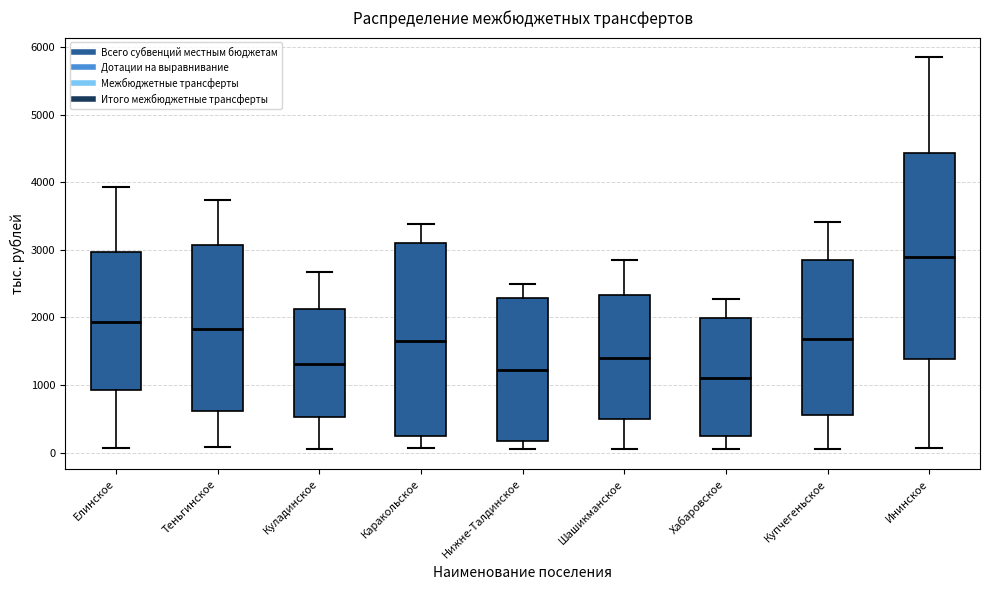

Reading left to right, read every box against the y-axis: the position of its median line, the range the box covers, and the ends of its whiskers. The values are not printed on the chart, so give them approximately, as read against the axis.

Елинское: median 1900, box 900 to 3000, whiskers 100 to 3900
Теньгинское: median 1800, box 600 to 3100, whiskers 100 to 3700
Куладинское: median 1300, box 500 to 2100, whiskers 0 to 2700
Каракольское: median 1700, box 200 to 3100, whiskers 100 to 3400
Нижне-Талдинское: median 1200, box 200 to 2300, whiskers 0 to 2500
Шашикманское: median 1400, box 500 to 2300, whiskers 0 to 2900
Хабаровское: median 1100, box 200 to 2000, whiskers 0 to 2300
Купчегеньское: median 1700, box 600 to 2800, whiskers 0 to 3400
Ининское: median 2900, box 1400 to 4400, whiskers 100 to 5900